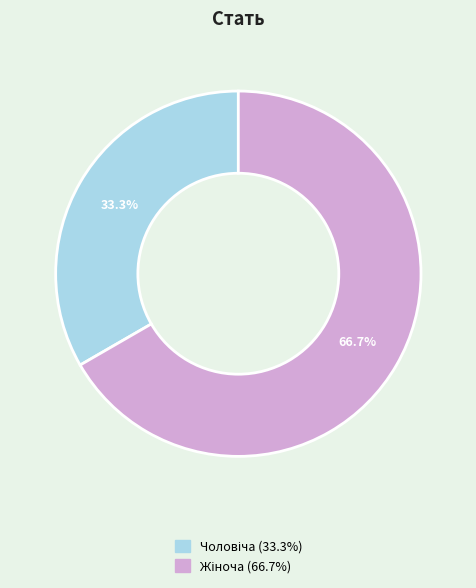

Is there any slice that represents more than half of the pie?

Yes